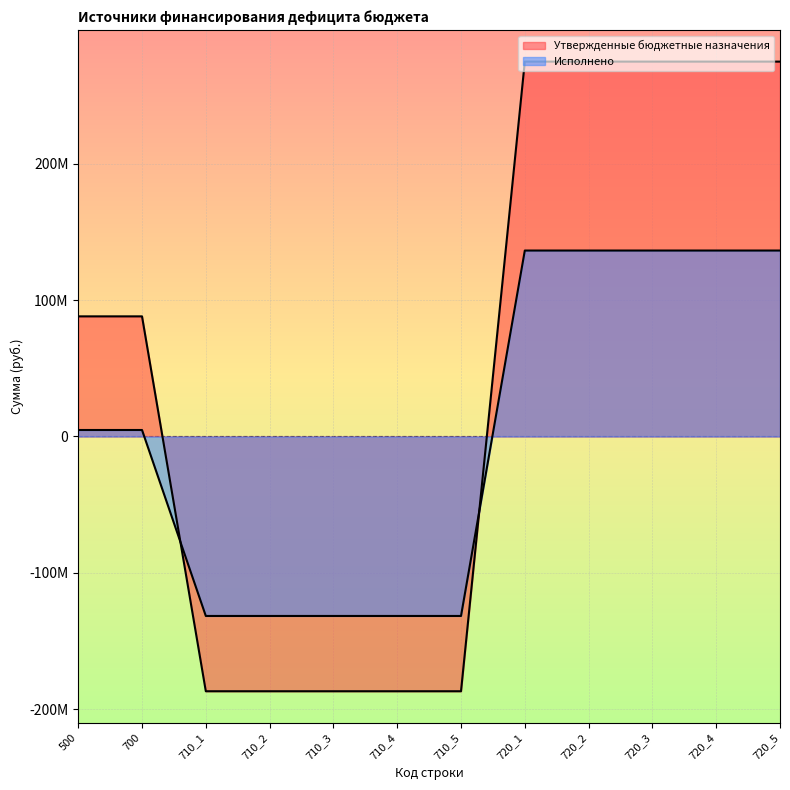

At which category does the chart reach its peak across all series?

720_1